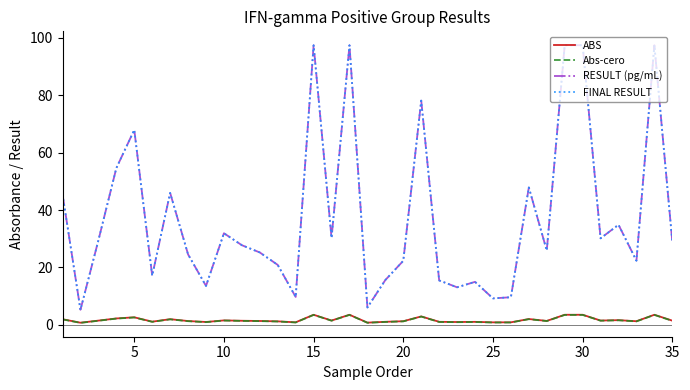

Does the chart have visible grid lines?

No